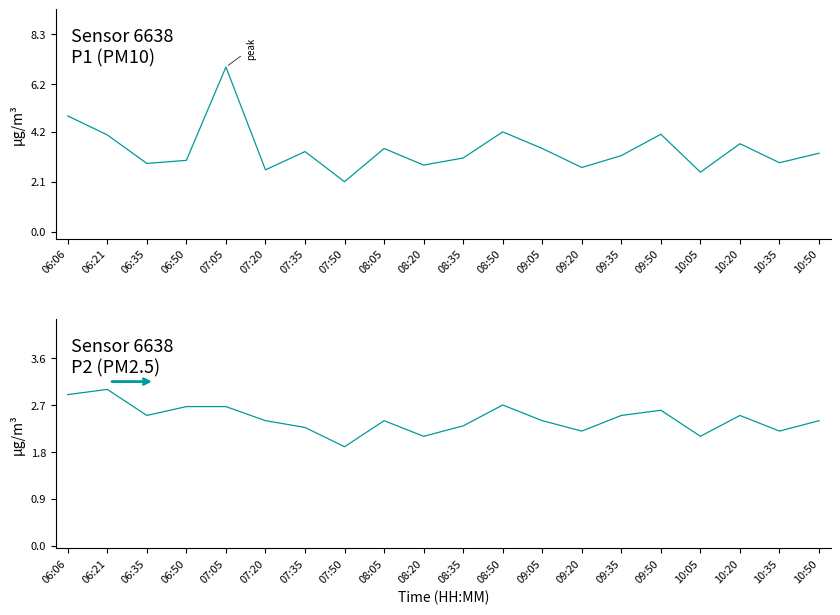

What is the label of the 4th point from the right?

10:05